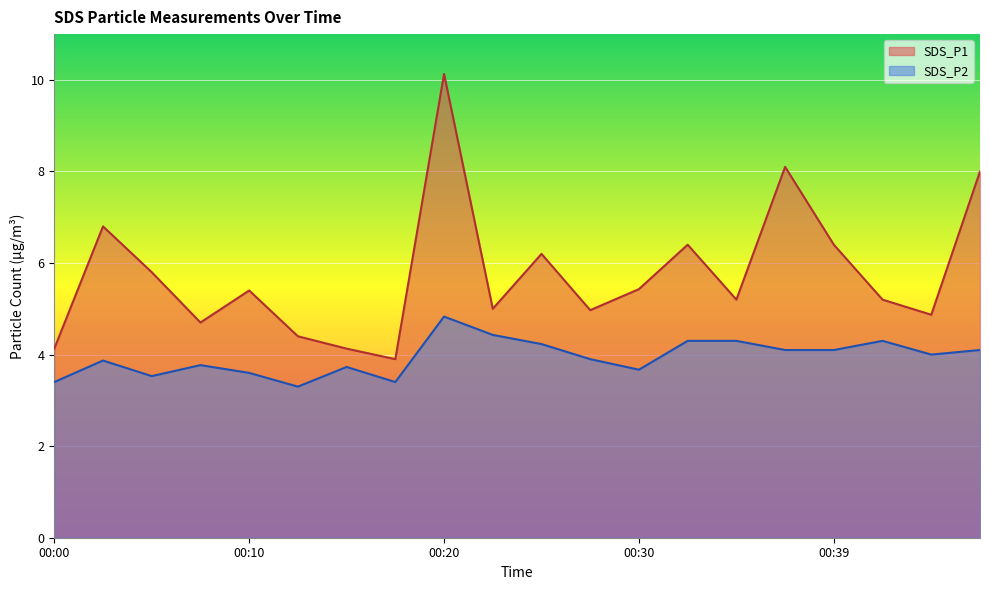

How many data points in SDS_P2 are less than 4?

10